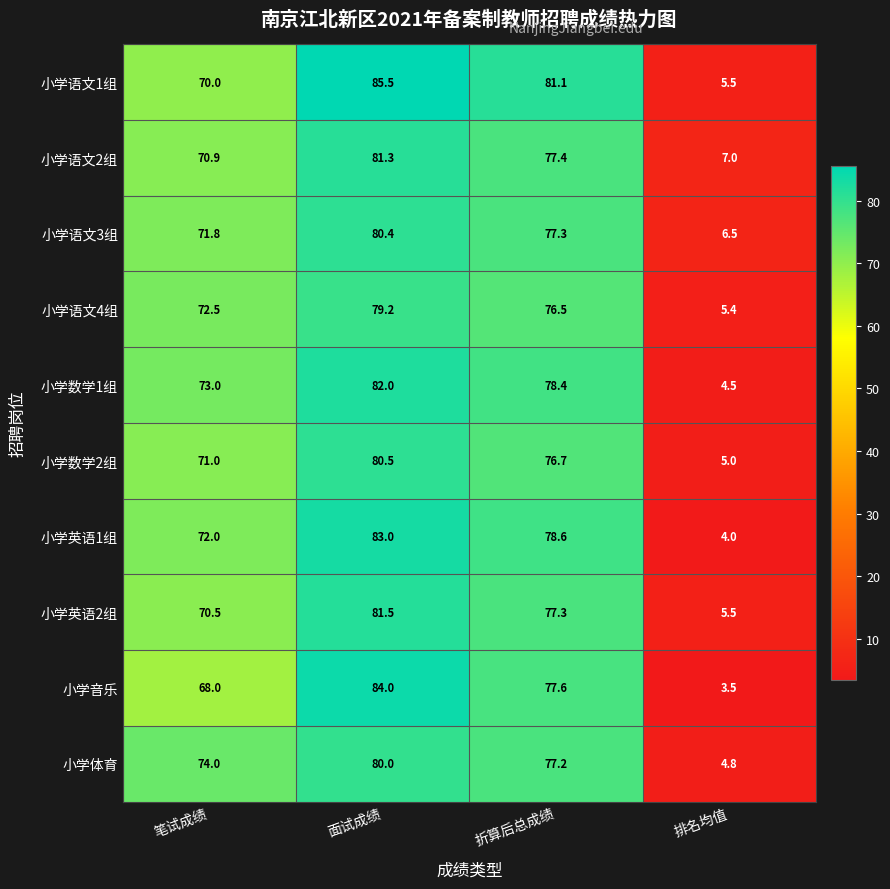

Where does the 小学音乐 series first go above 77?

面试成绩